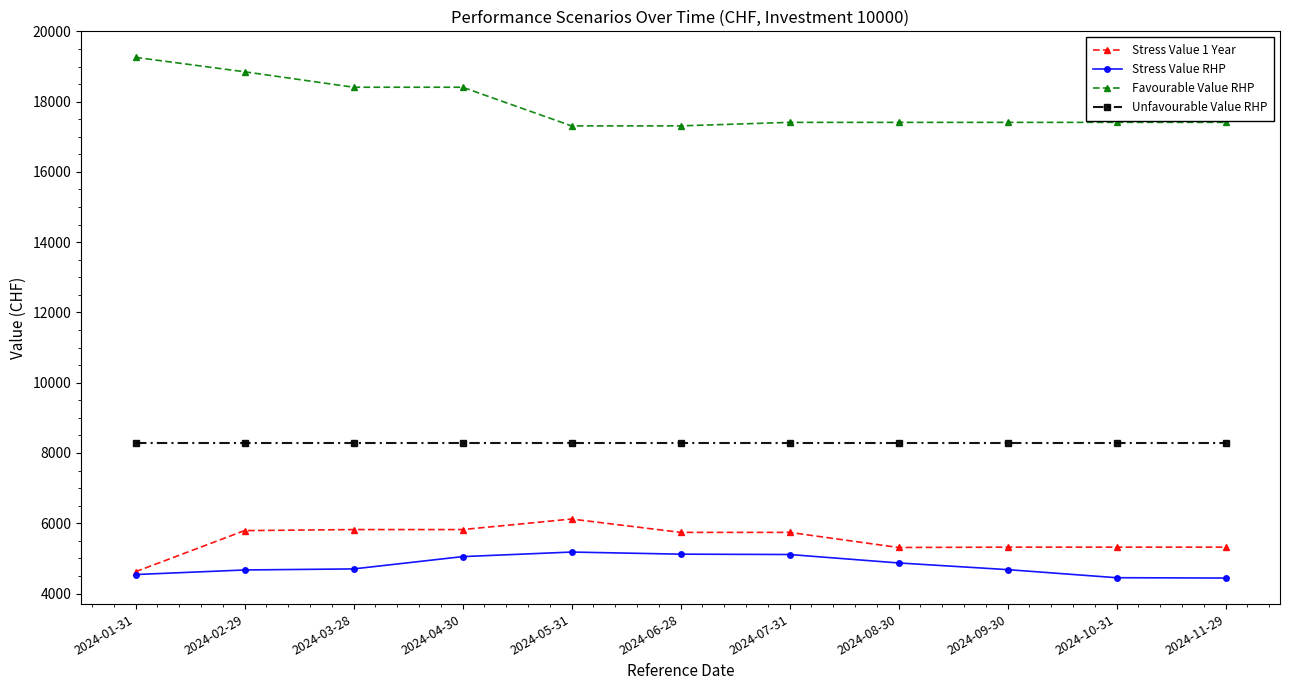

What is the sum of all Unfavourable Value RHP values?

90970